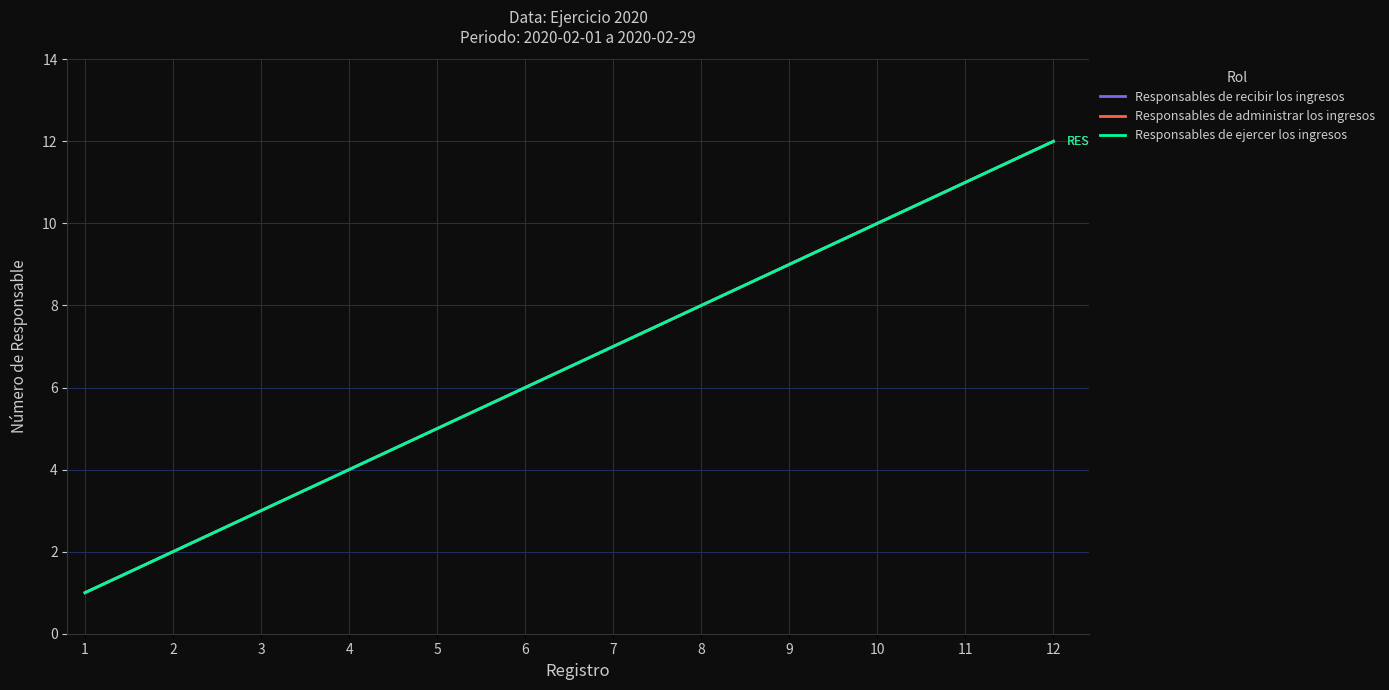

Does the chart have visible grid lines?

Yes